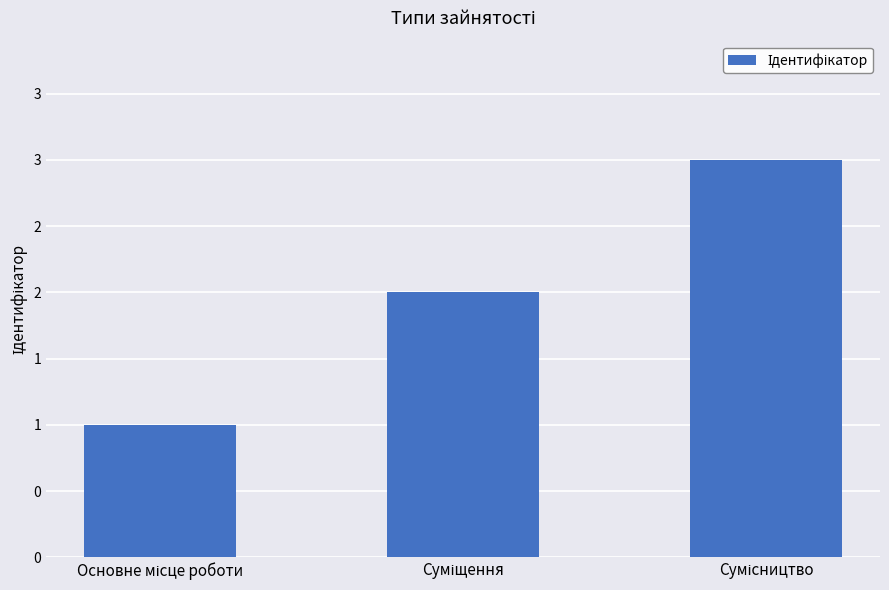

Which category has the lowest value across all series?

Основне місце роботи